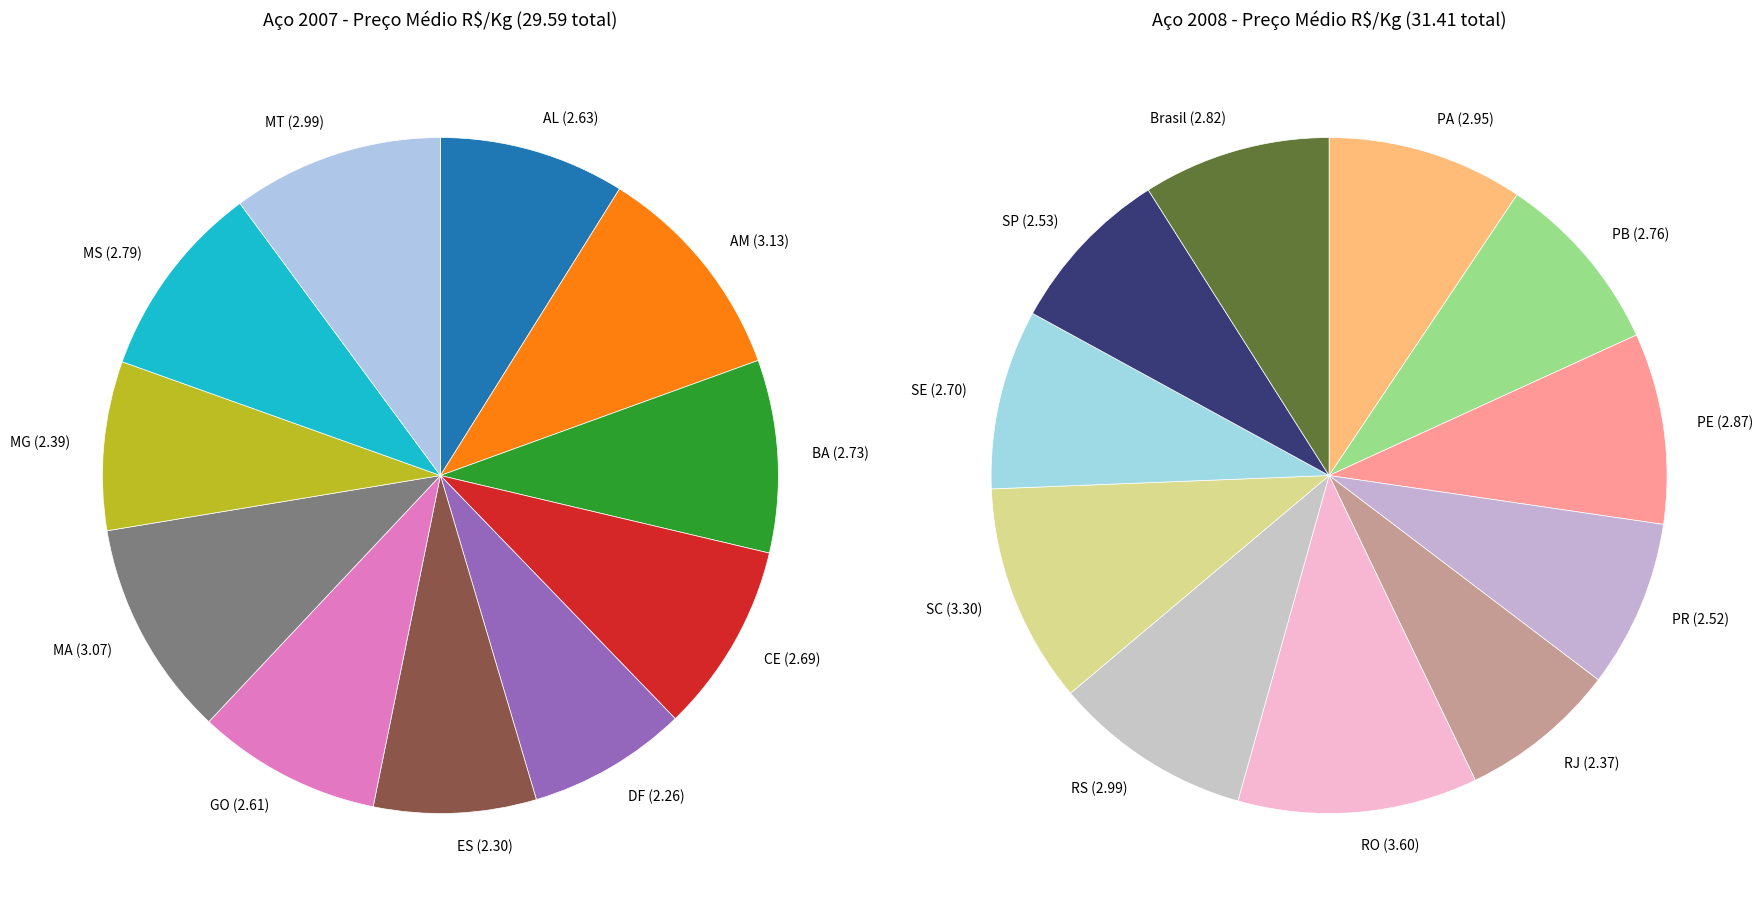

Combined, do 10 and 0 account for over 50%?

No